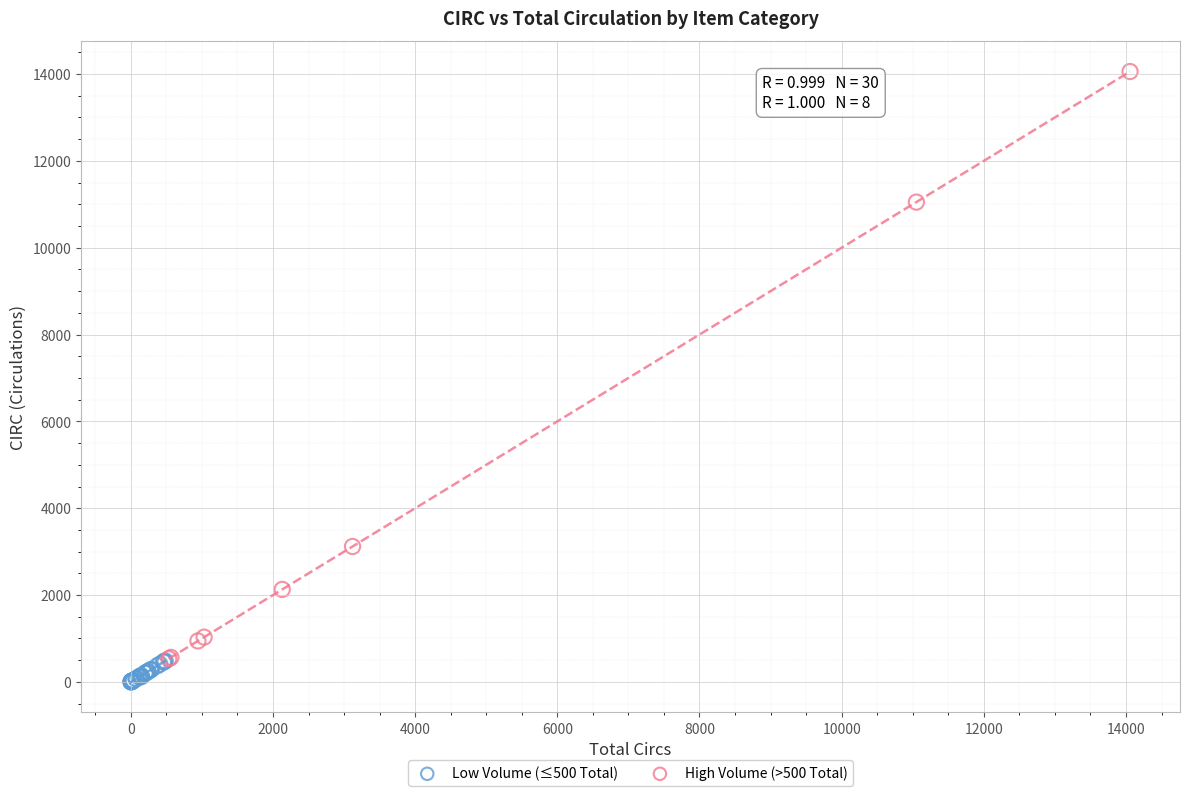

Which series has the widest spread of Y values?

High Volume (>500 Total)